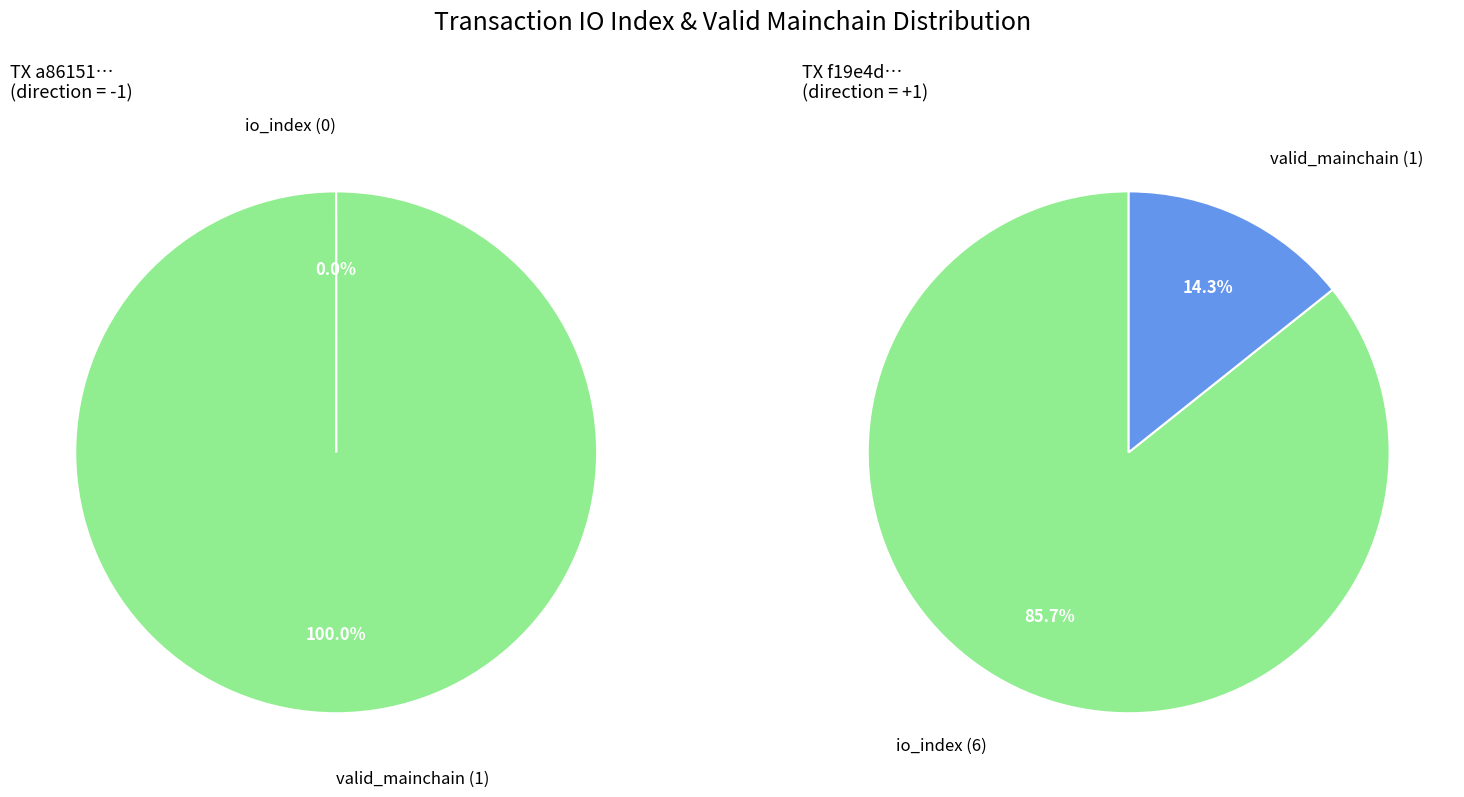

What percentage do io_index_1 and io_index_0 together represent?

100.0%